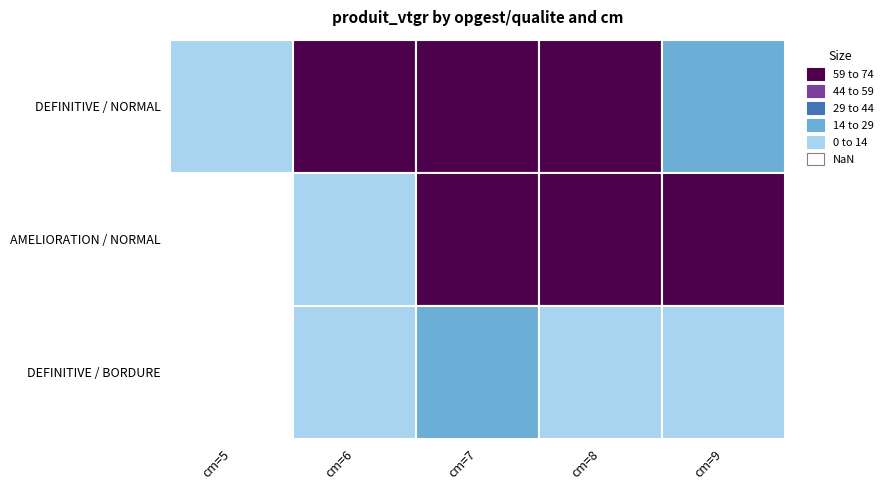

Reading right to left, extract all data points from this chart.

DEFINITIVE_NORMAL: 14.4	82.8	266.1	135.1	3.1
AMELIORATION_NORMAL: 64.9	68.5	62.9	7.5	0.0
DEFINITIVE_BORDURE: 4.8	7.6	16.9	1.9	0.0